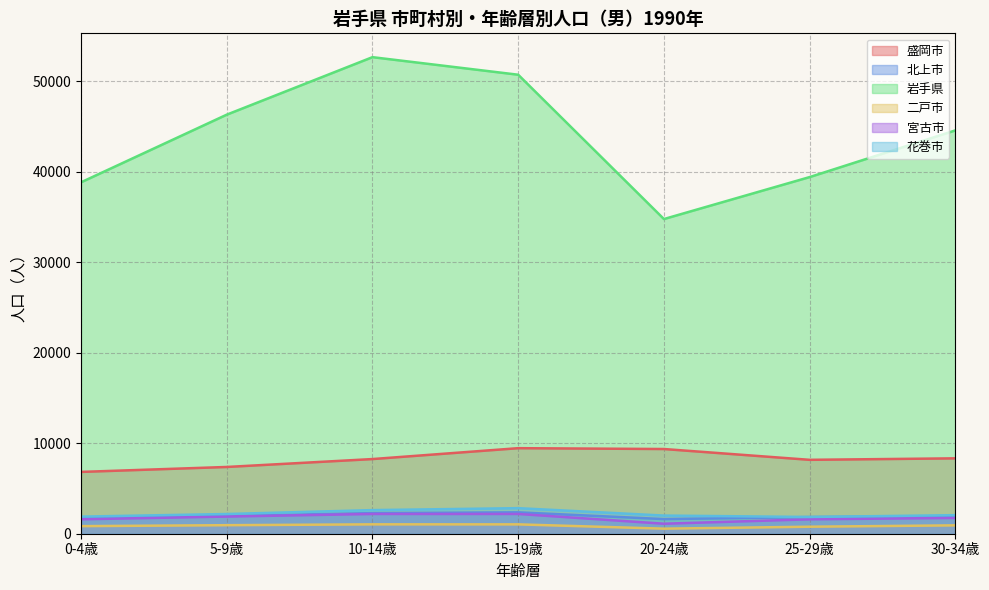

True or false: 花巻市 and 盛岡市 intersect in this chart.

False